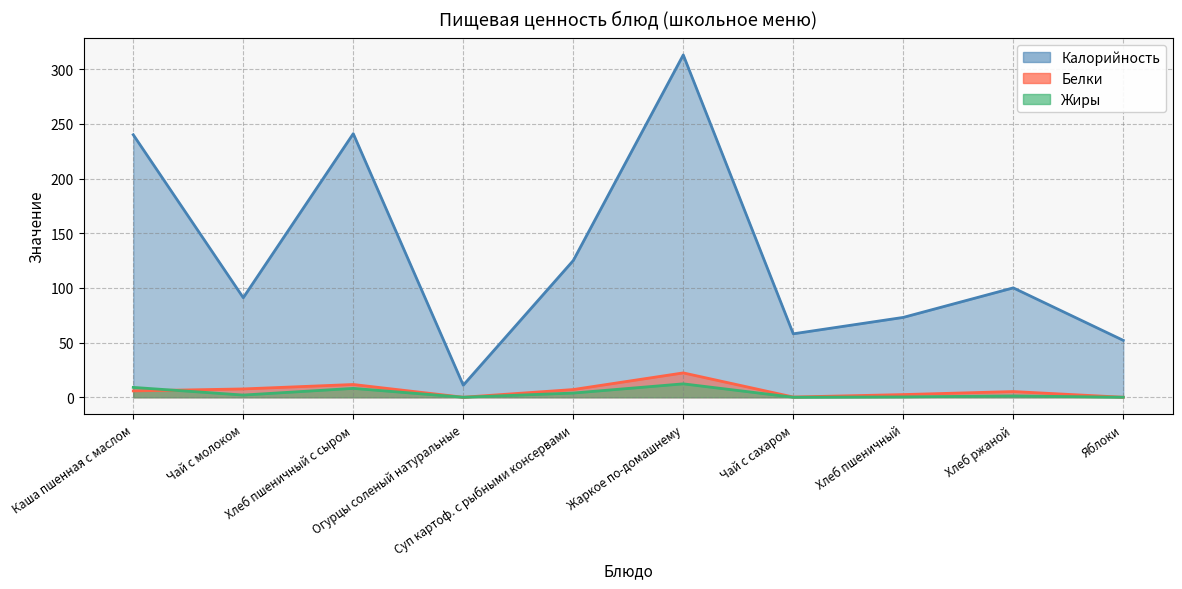

The value of Белки at Чай с сахаром is 0.2. True or false?

True